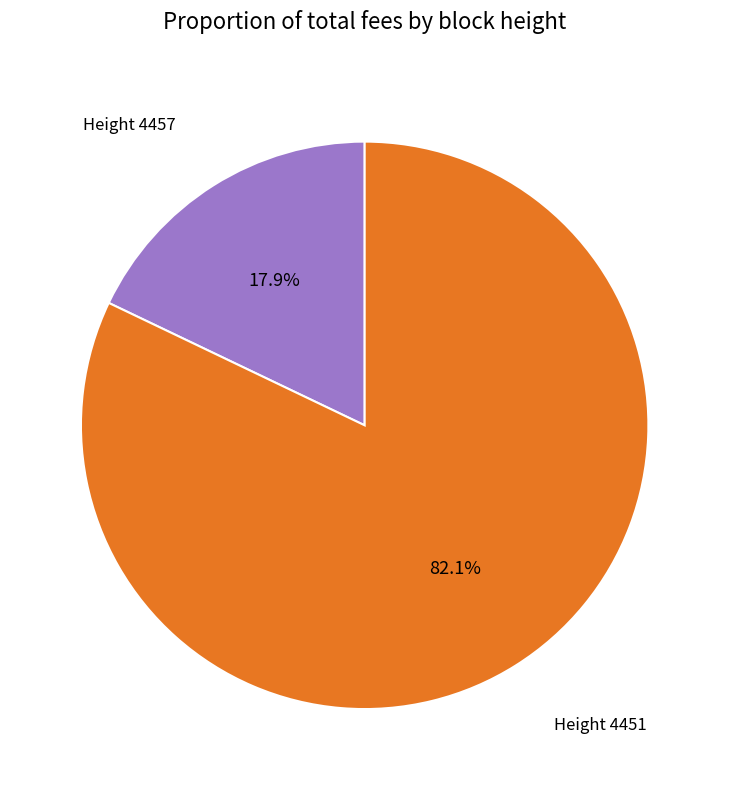

Is there a majority slice in this chart?

Yes